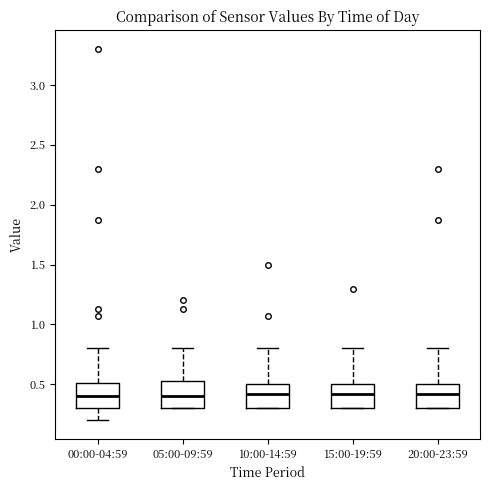

Reading left to right, read every box against the y-axis: the position of its median line, the range the box covers, and the ends of its whiskers. The values are not printed on the chart, so give them approximately, as read against the axis.

00:00-04:59: median 0.40, box 0.30 to 0.50, whiskers 0.20 to 0.80
05:00-09:59: median 0.40, box 0.30 to 0.55, whiskers 0.30 to 0.80
10:00-14:59: median 0.40, box 0.30 to 0.50, whiskers 0.30 to 0.80
15:00-19:59: median 0.40, box 0.30 to 0.50, whiskers 0.30 to 0.80
20:00-23:59: median 0.40, box 0.30 to 0.50, whiskers 0.30 to 0.80